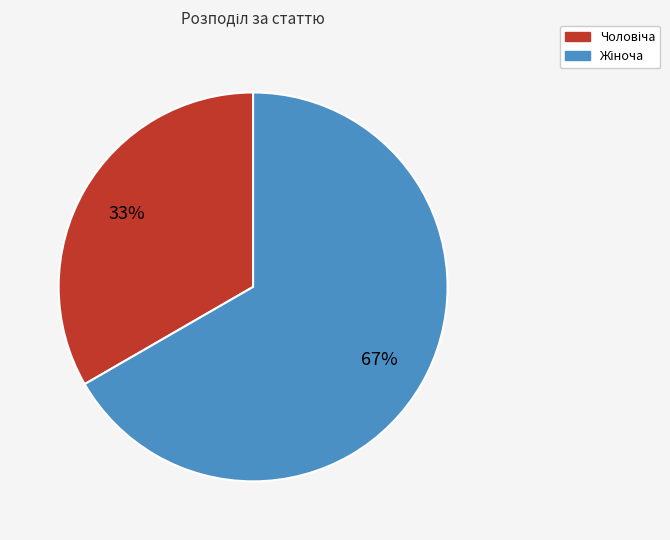

To the nearest percent, what is the average slice percentage?

50%